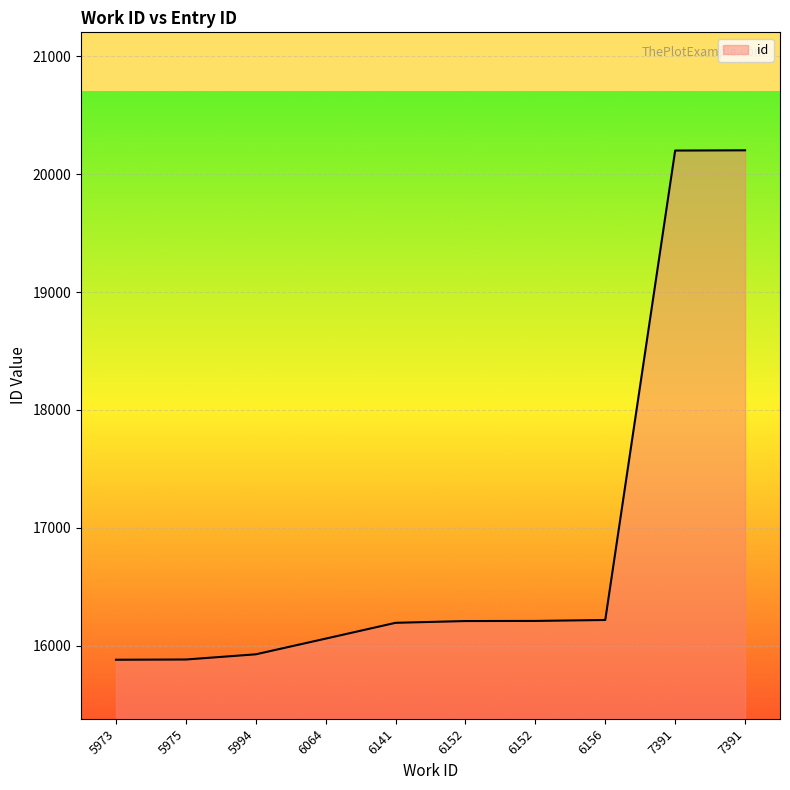

True or false: the data shows 8101 at 6152.

False